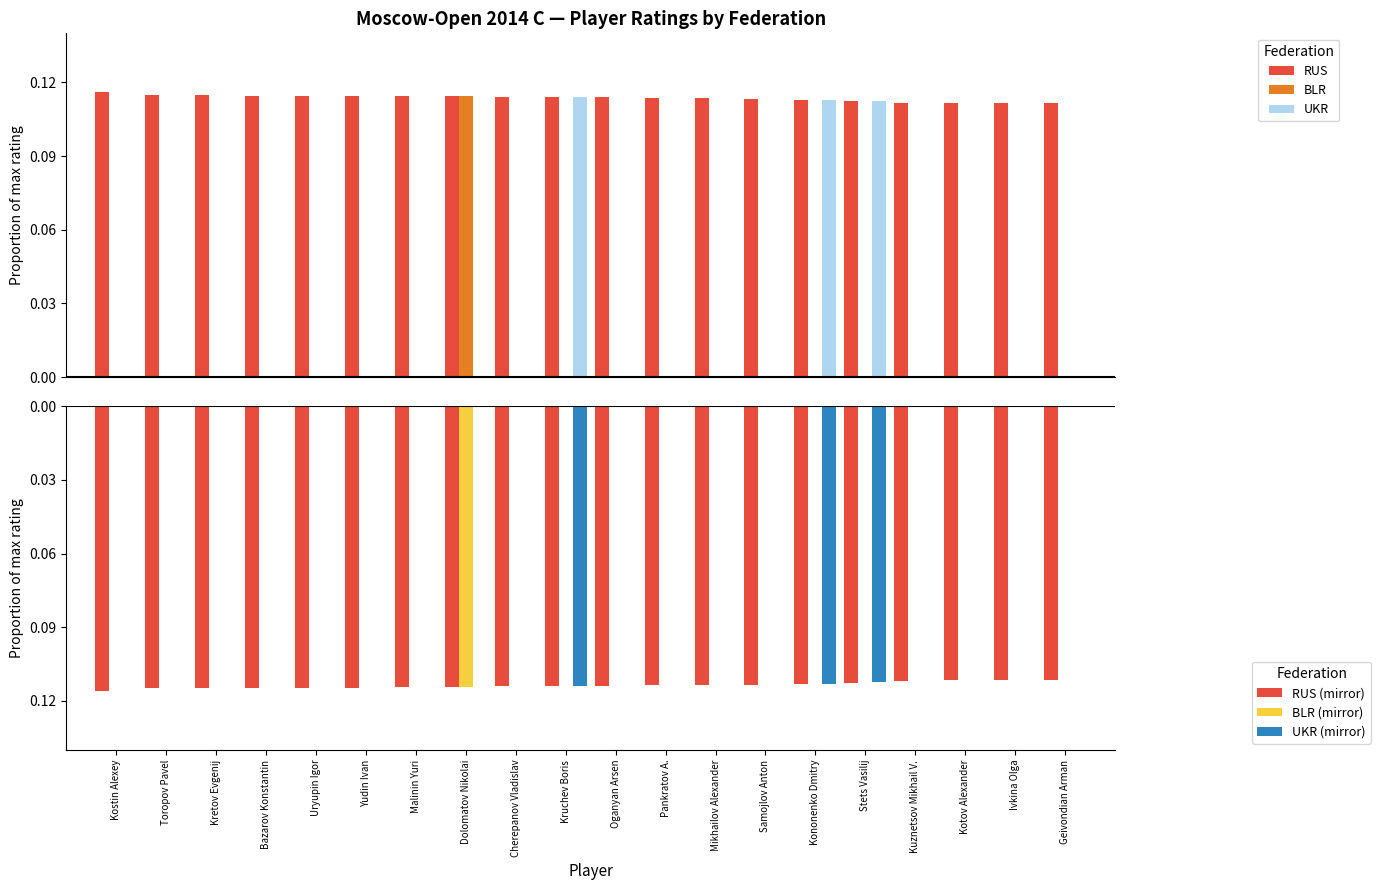

The RUS series shows 0.1 at Kretov Evgenij. True or false?

True